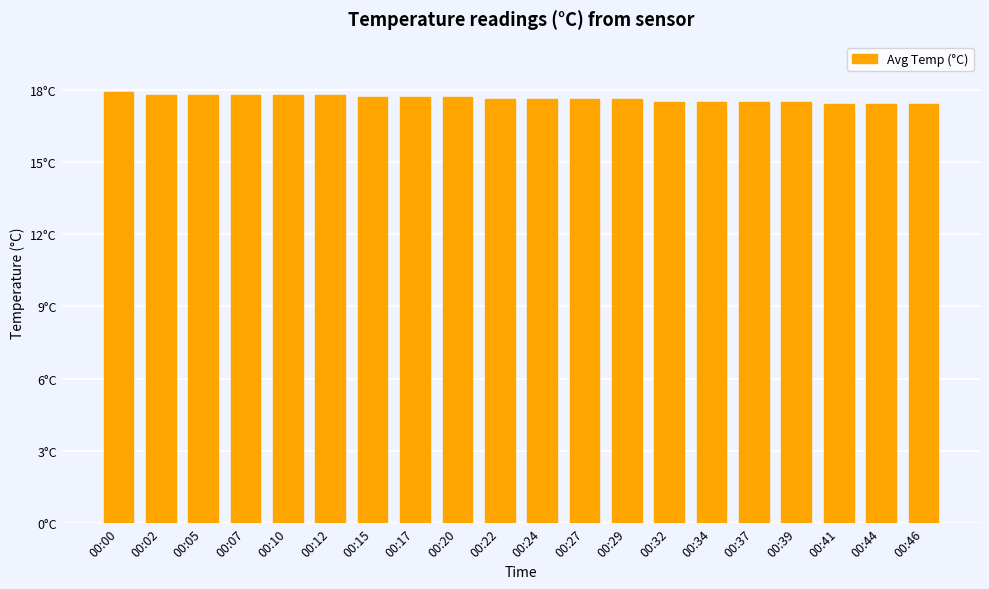

What is the smallest value displayed?

17.4